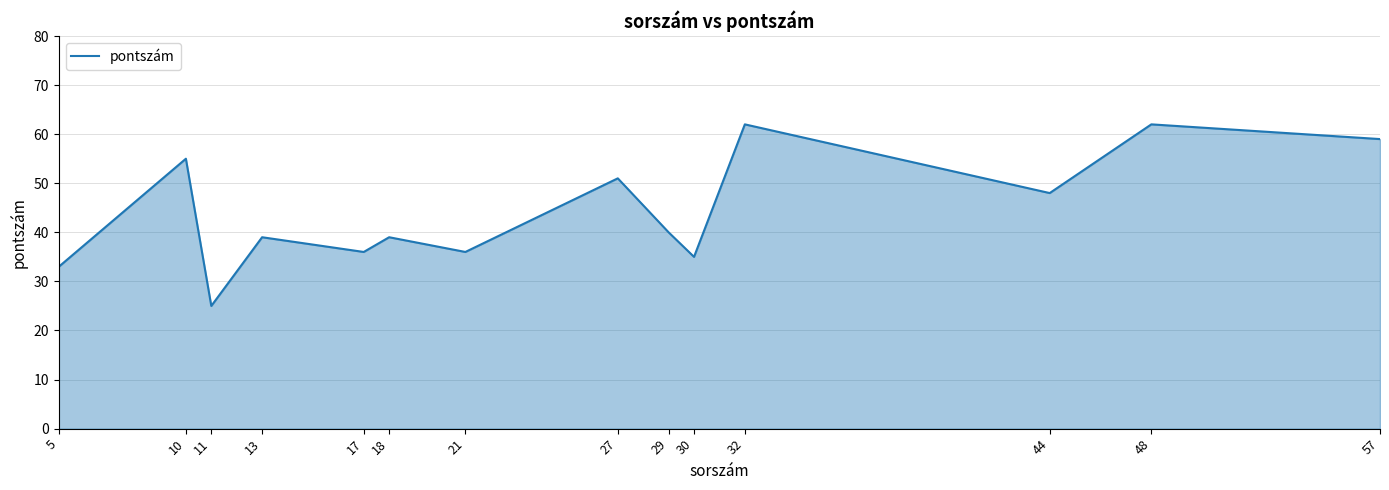

Count the number of categories in the chart.

14